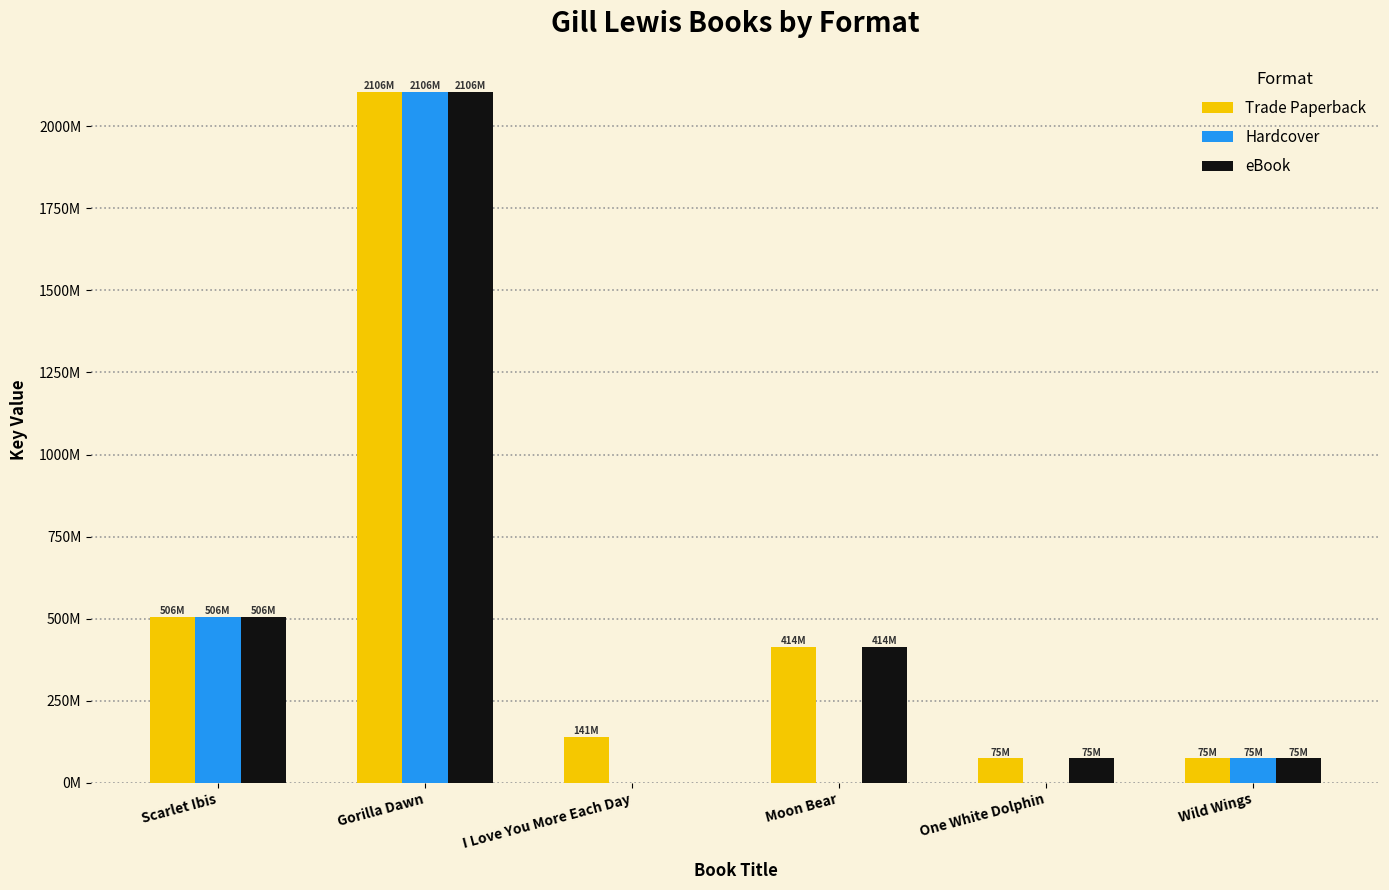

What are all the series names shown in the legend?

Trade Paperback, Hardcover, eBook